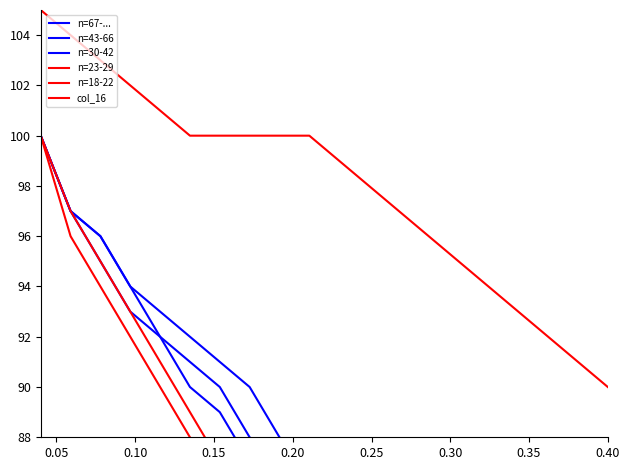

How many distinct data groups are displayed?

6